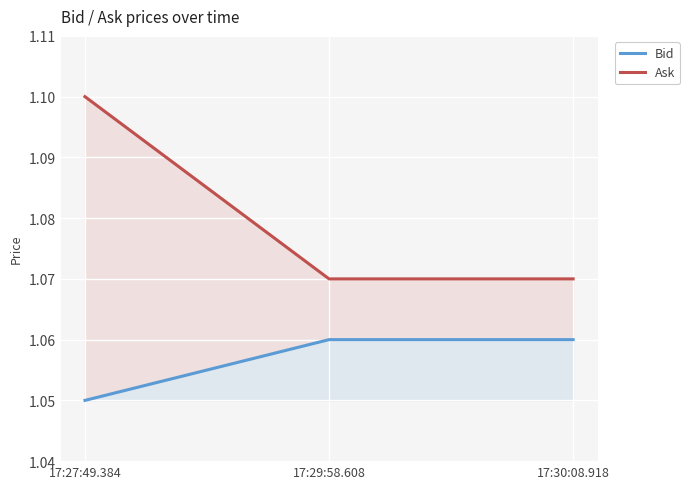

What is the label of the 3rd point from the right?

17:27:49.384